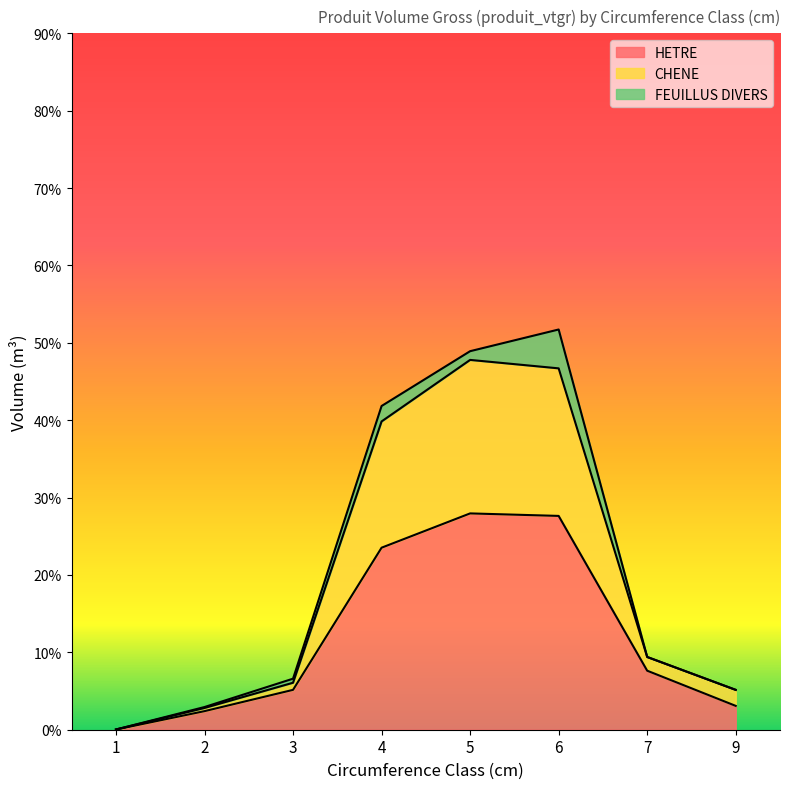

True or false: HETRE has a value of 18.3 at 6.

False